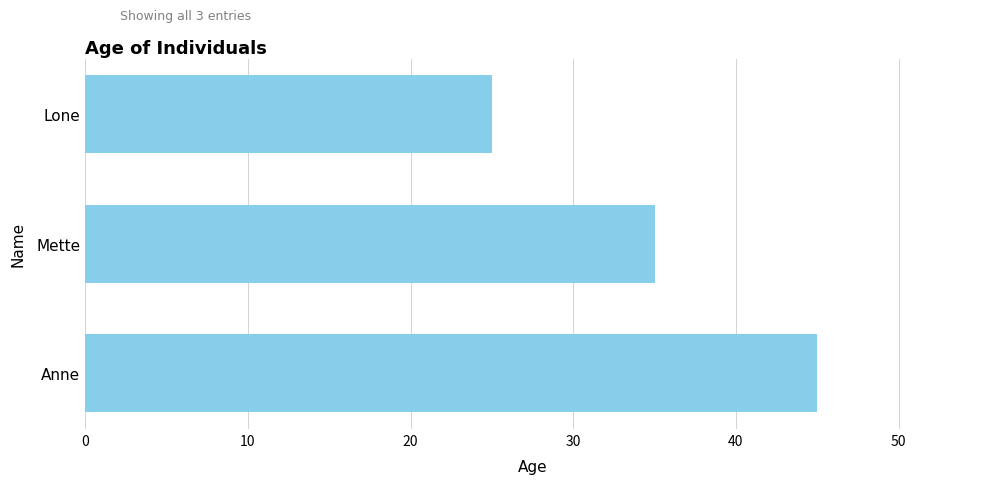

What is the maximum value shown in the chart?

45